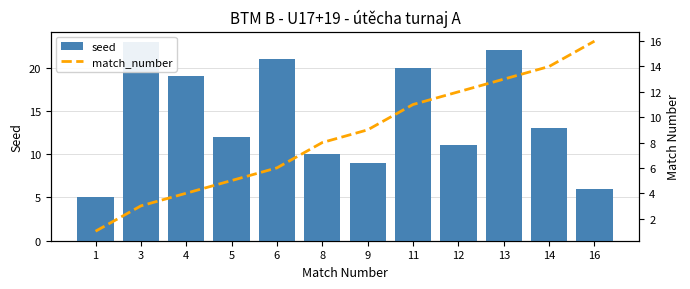

What is the average value of the seed series?

14